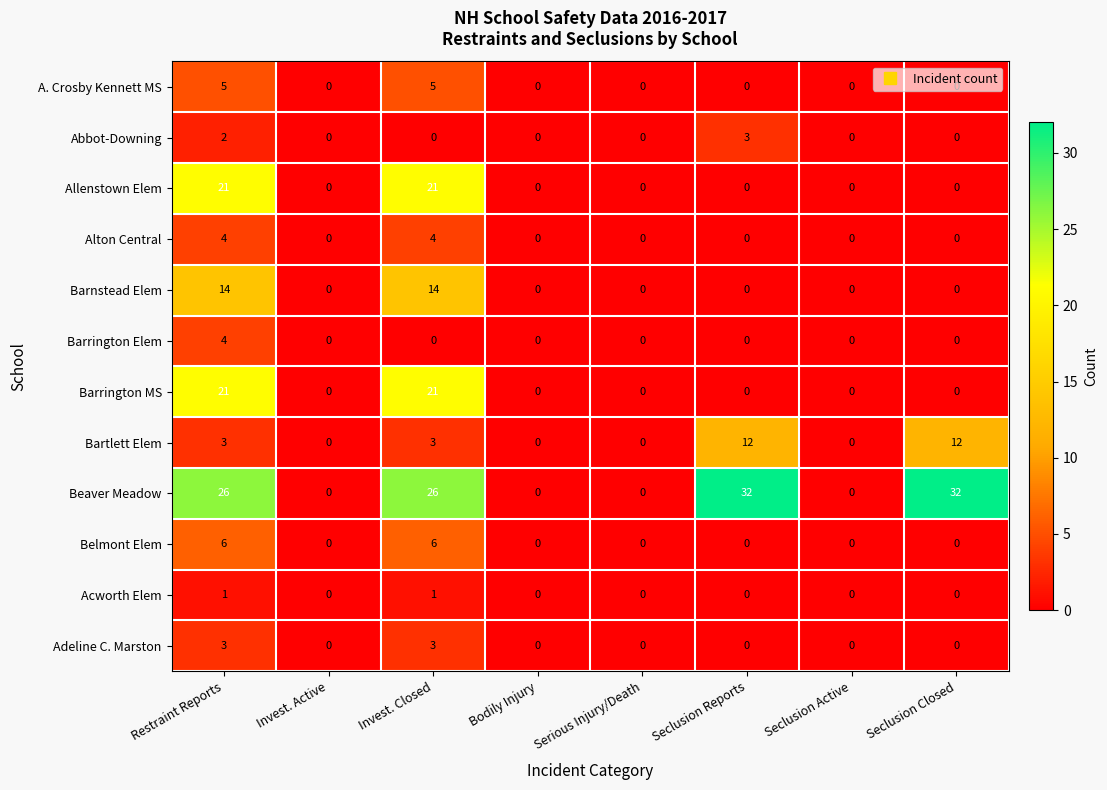

How many categories are shown in the chart?

8